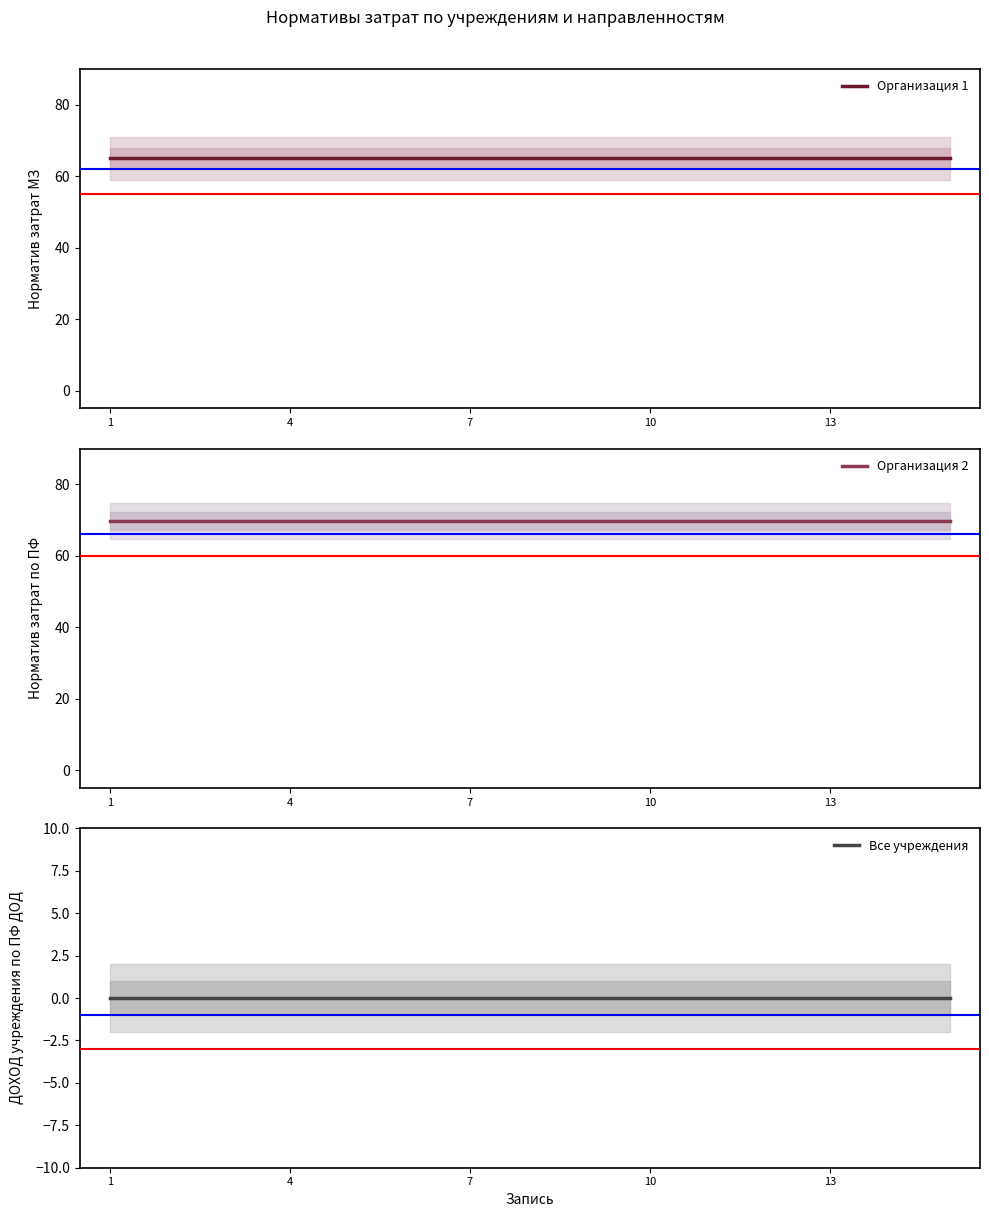

Does the chart have visible grid lines?

No